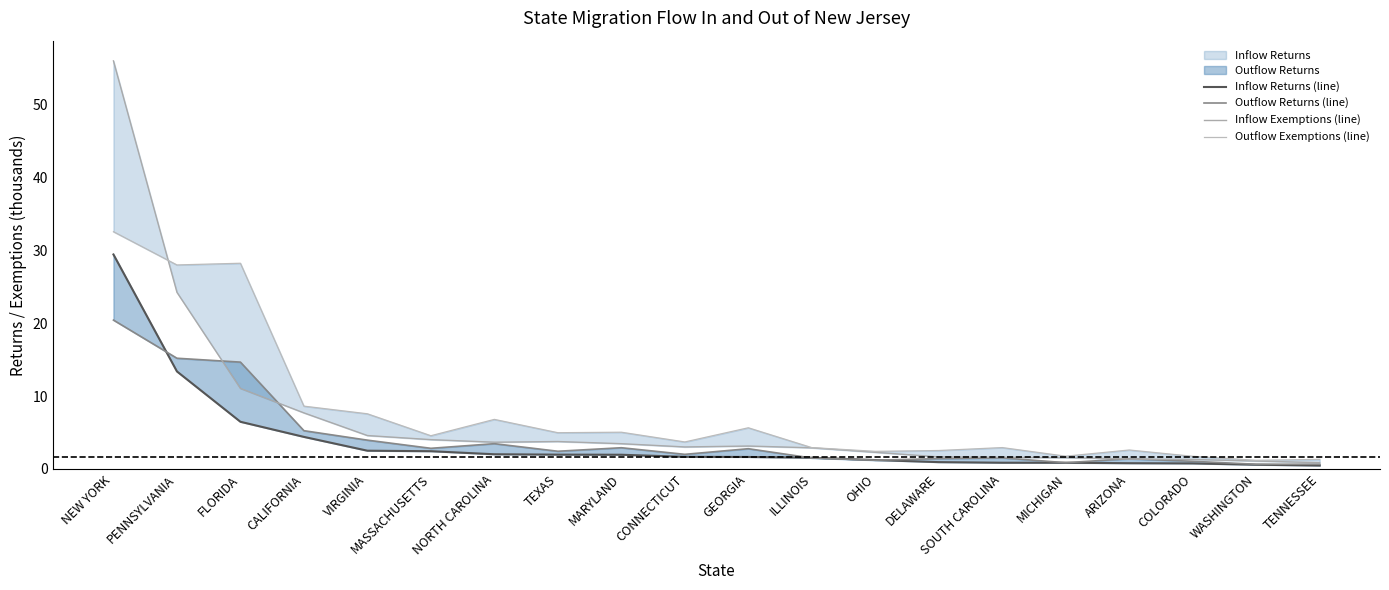

Where is the first local minimum for Outflow Exemptions?

MASSACHUSETTS